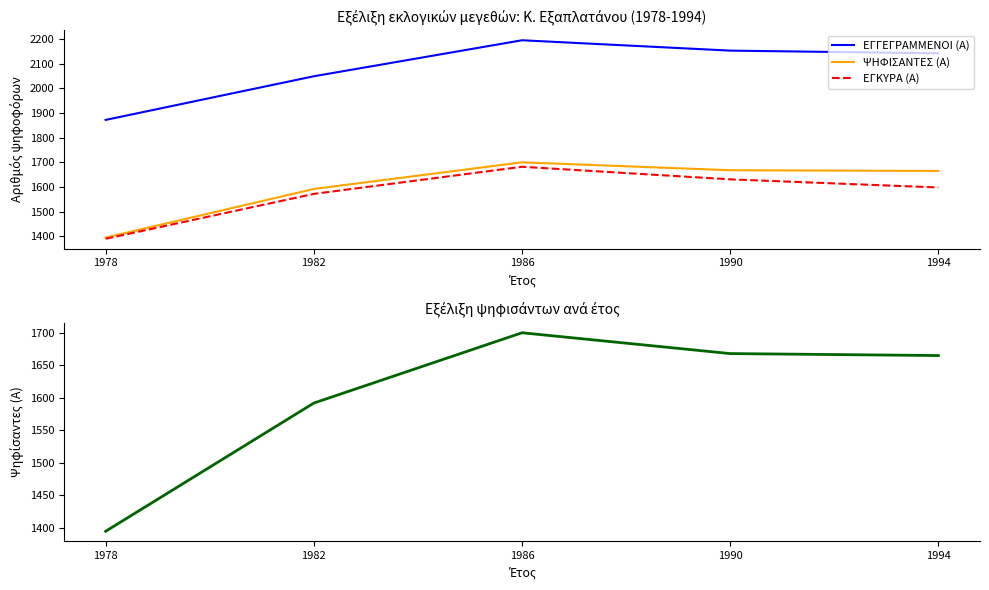

What is the value of the ΨΗΦΙΣΑΝΤΕΣ (Α) point at the 5th from the left?

1665